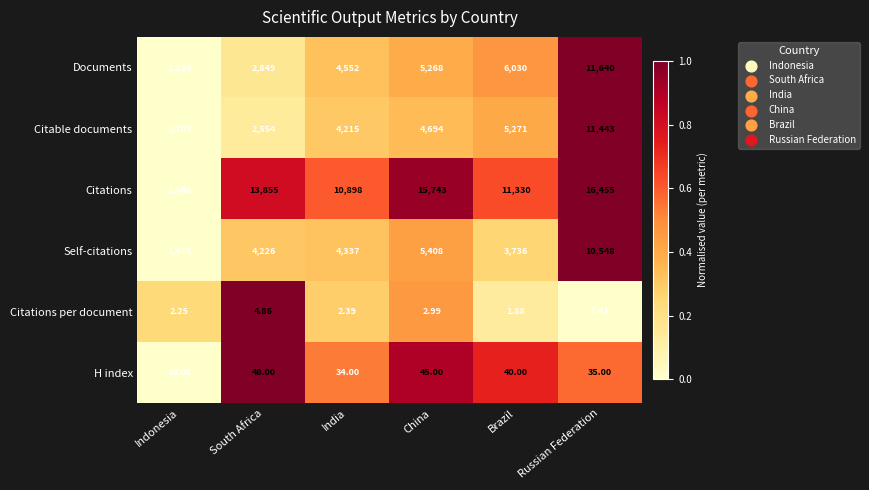

Which series has the widest spread of values?

Citations